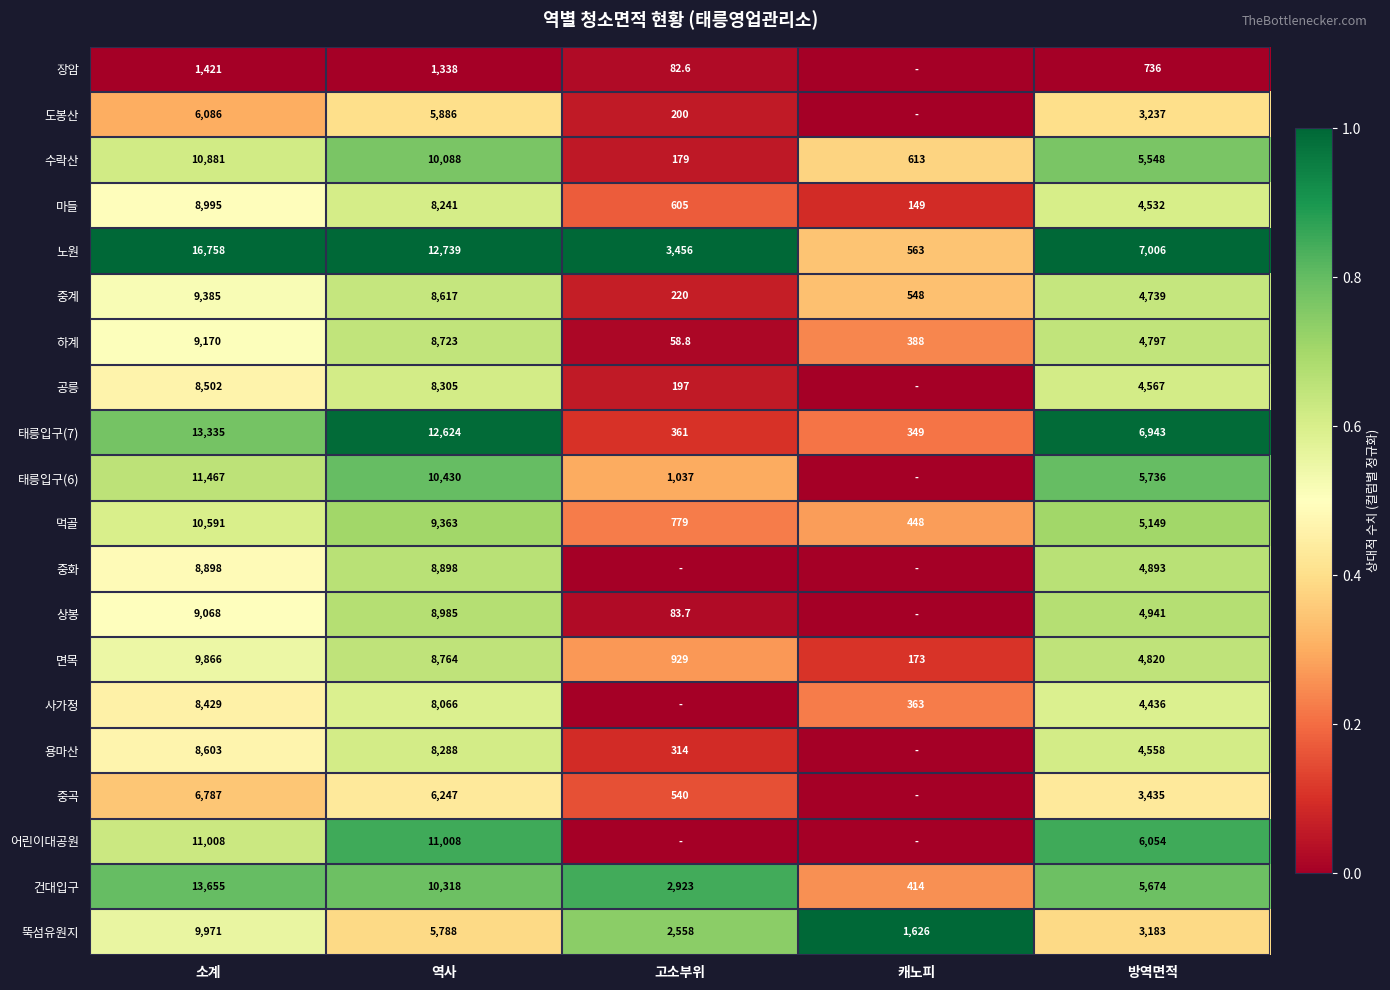

Which category has the highest value in the 하계 series?

소계